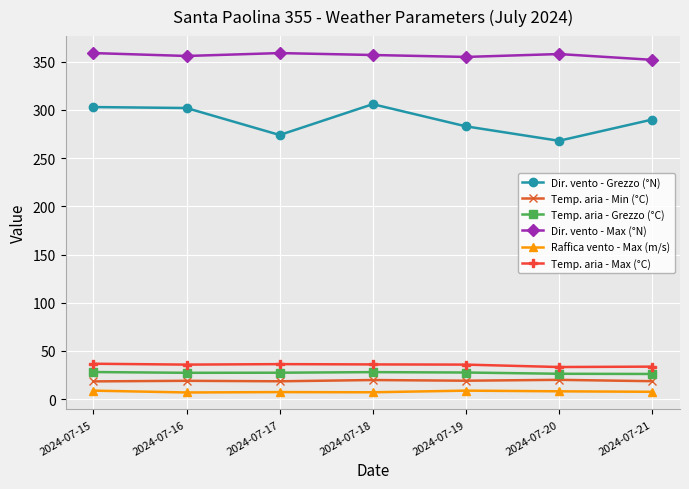

What is the sum of all Dir. vento - Grezzo (°N) values?

2026.0